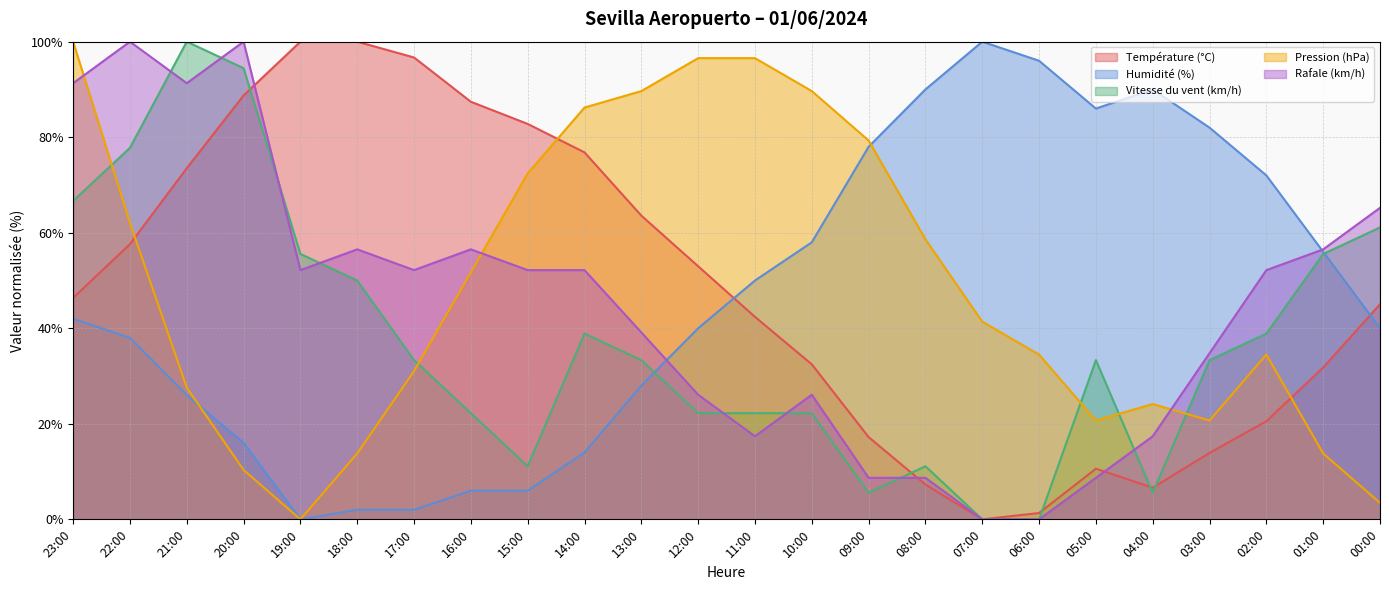

What is the label of the 16th point from the left?

08:00